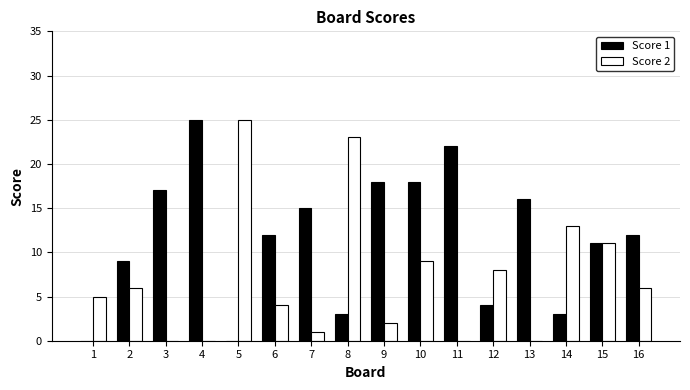

Between 9 and 12, which series saw the biggest shift?

Score 1